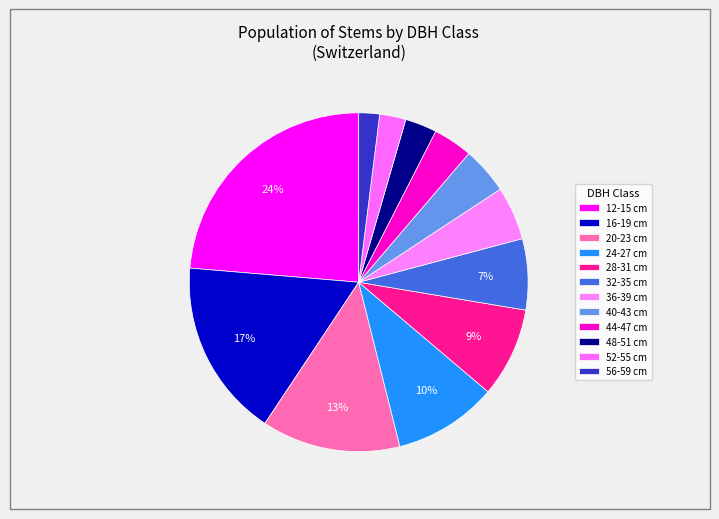

Rank the categories by value from lowest to highest.

56-59 cm, 52-55 cm, 48-51 cm, 44-47 cm, 40-43 cm, 36-39 cm, 32-35 cm, 28-31 cm, 24-27 cm, 20-23 cm, 16-19 cm, 12-15 cm